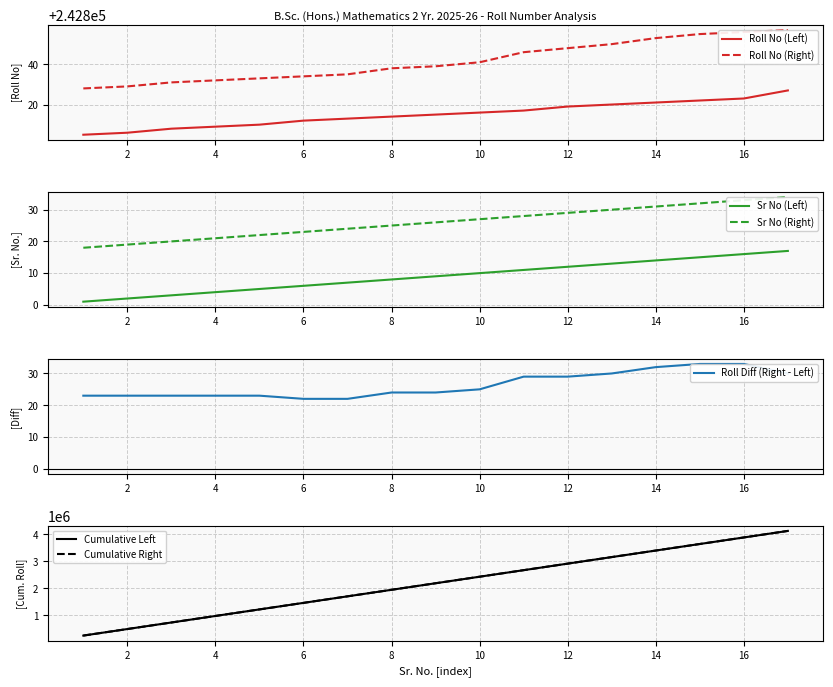

The value of Roll No (Left) at 1 is 242805. True or false?

True